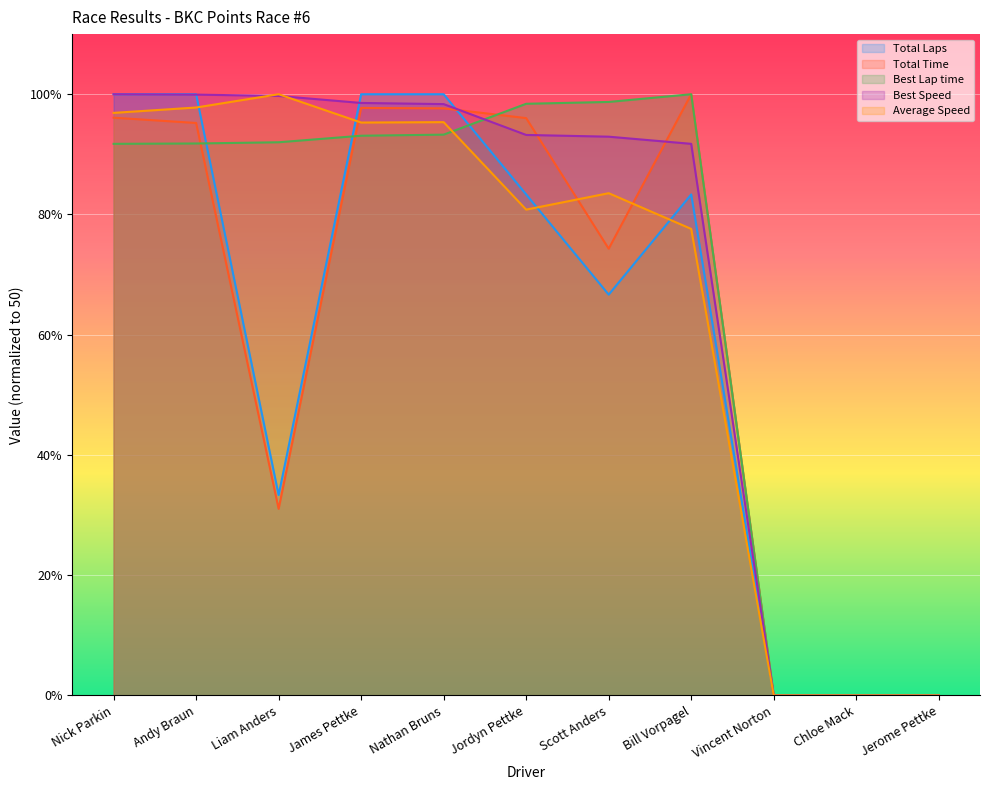

True or false: Average Speed has more than 1 interior local peaks.

True